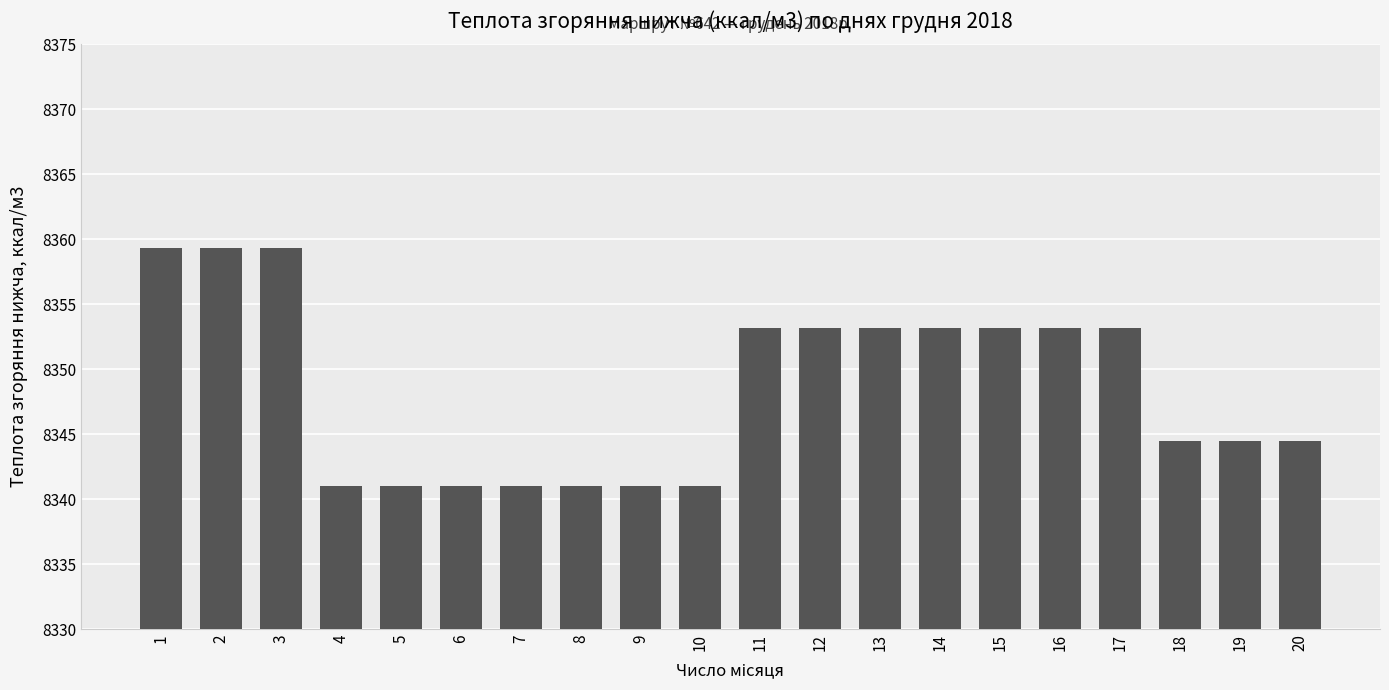

What is the difference between the values at 2 and 15?

6.1